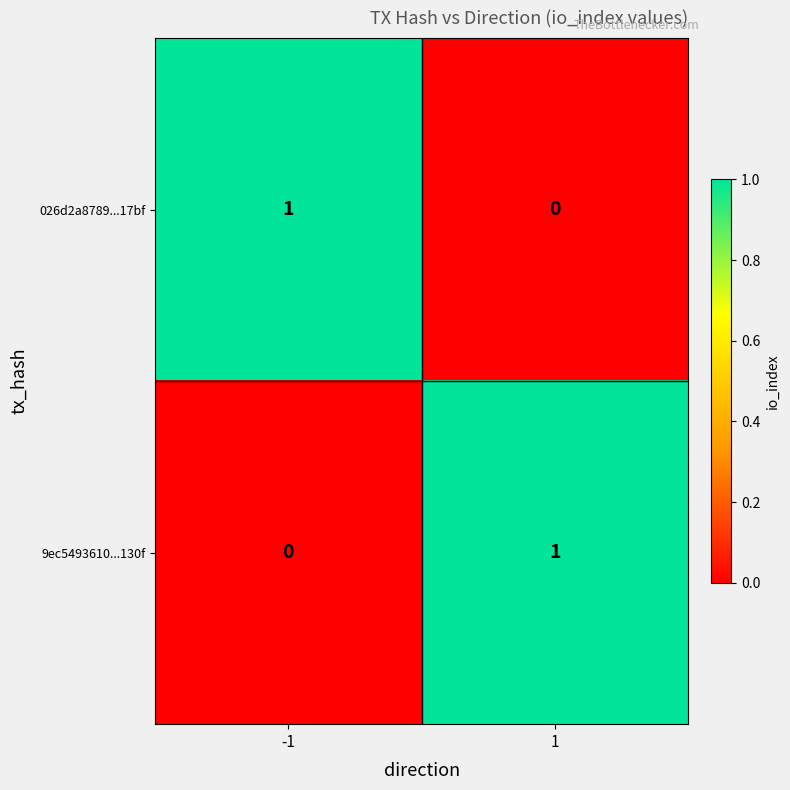

Is the value of 026d2a8789...17bf at -1 greater than the value of 9ec5493610...130f at -1?

Yes